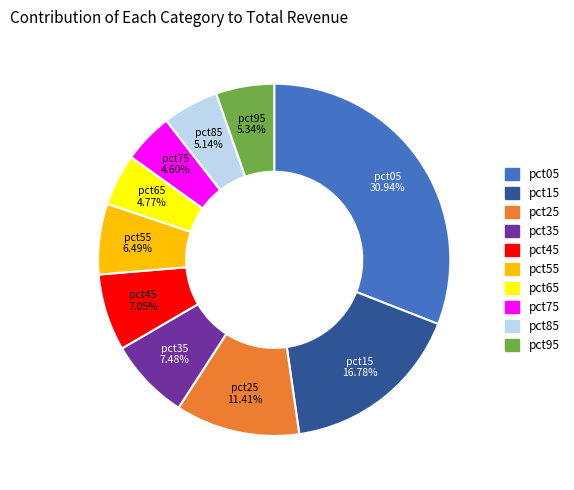

True or false: pct05 accounts for 31% of the total.

True